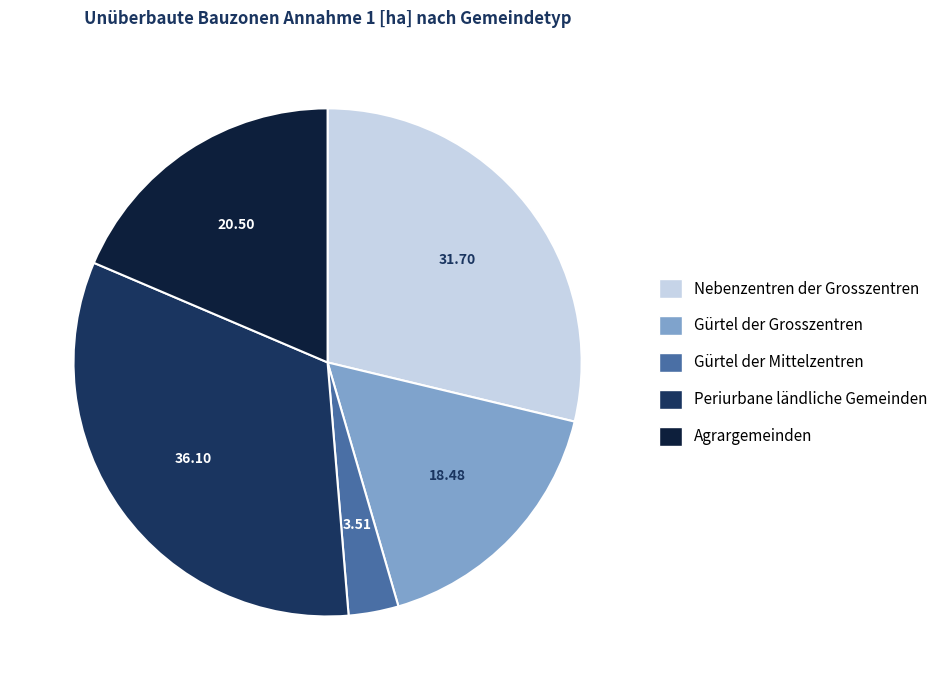

The Agrargemeinden slice represents 25% of the pie. True or false?

False